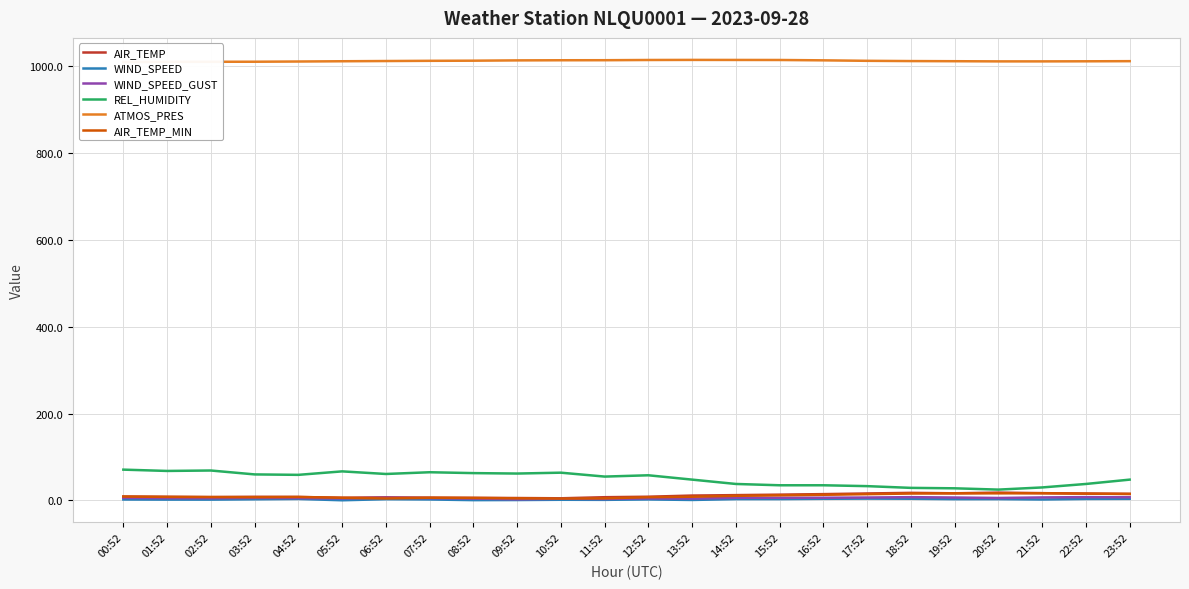

True or false: ATMOS_PRES and AIR_TEMP_MIN intersect in this chart.

False